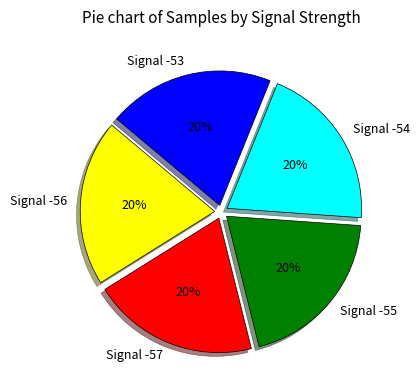

How many slices are in this pie chart?

5